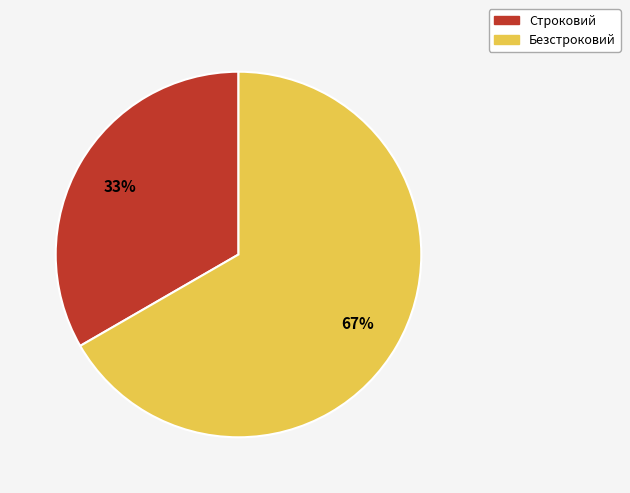

How many slices are in this pie chart?

2